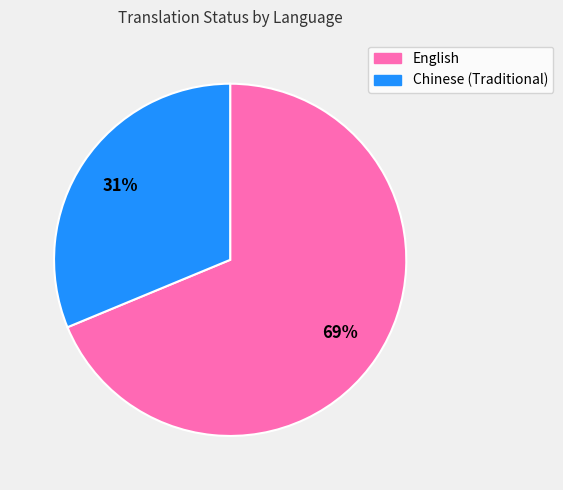

Is the sum of English and Chinese (Traditional) greater than half?

Yes